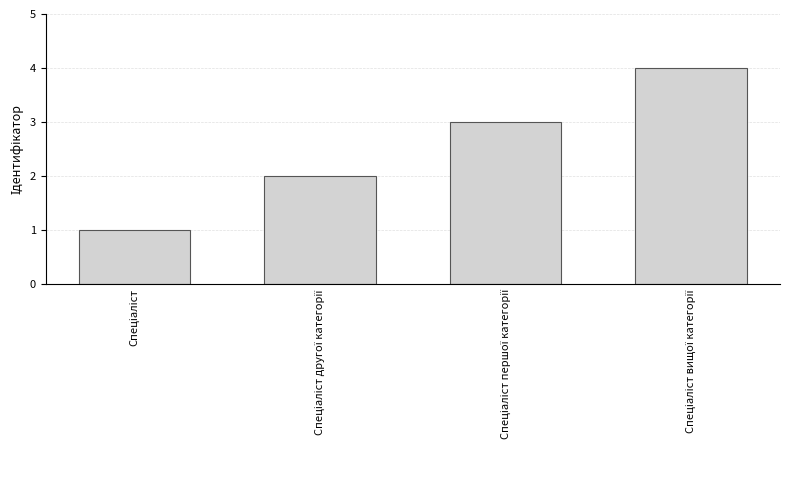

What is the sum of all values?

10